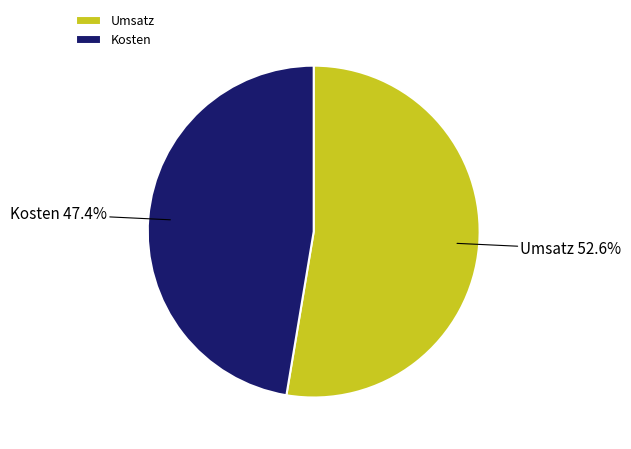

Which category accounts for the majority?

Umsatz